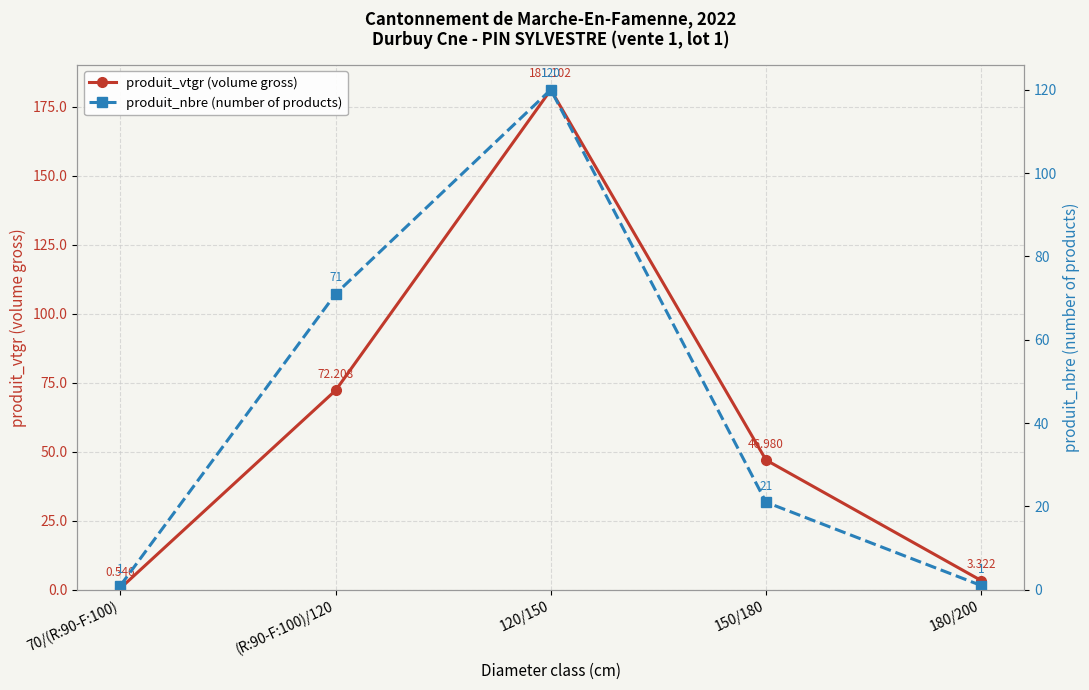

In produit_nbre (number of products), how many points are higher than both neighbors (excluding endpoints)?

1